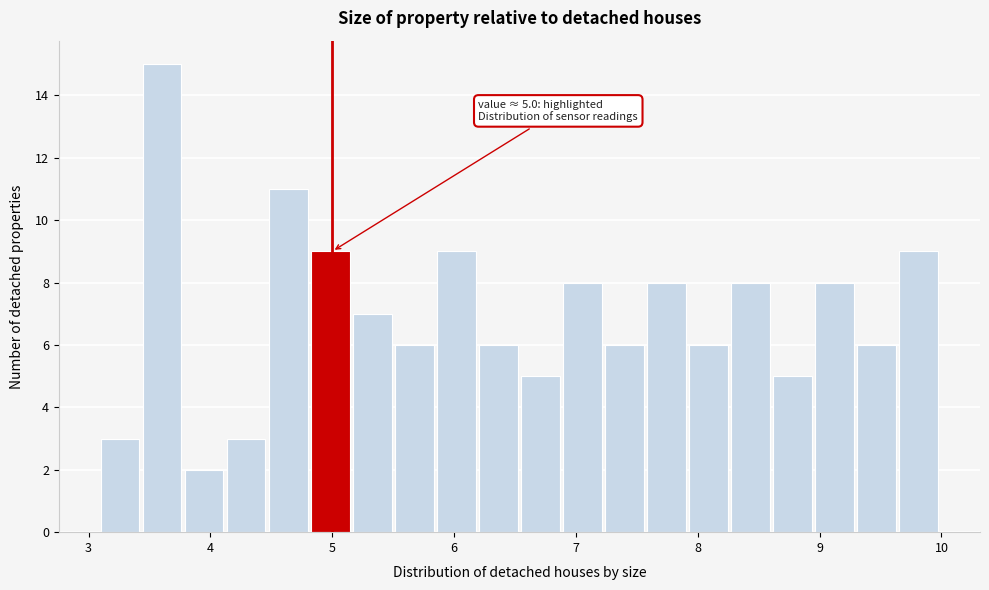

Around what value on the x-axis is the tallest bar? Give the approximate position of its centre, as read against the axis.

3.6